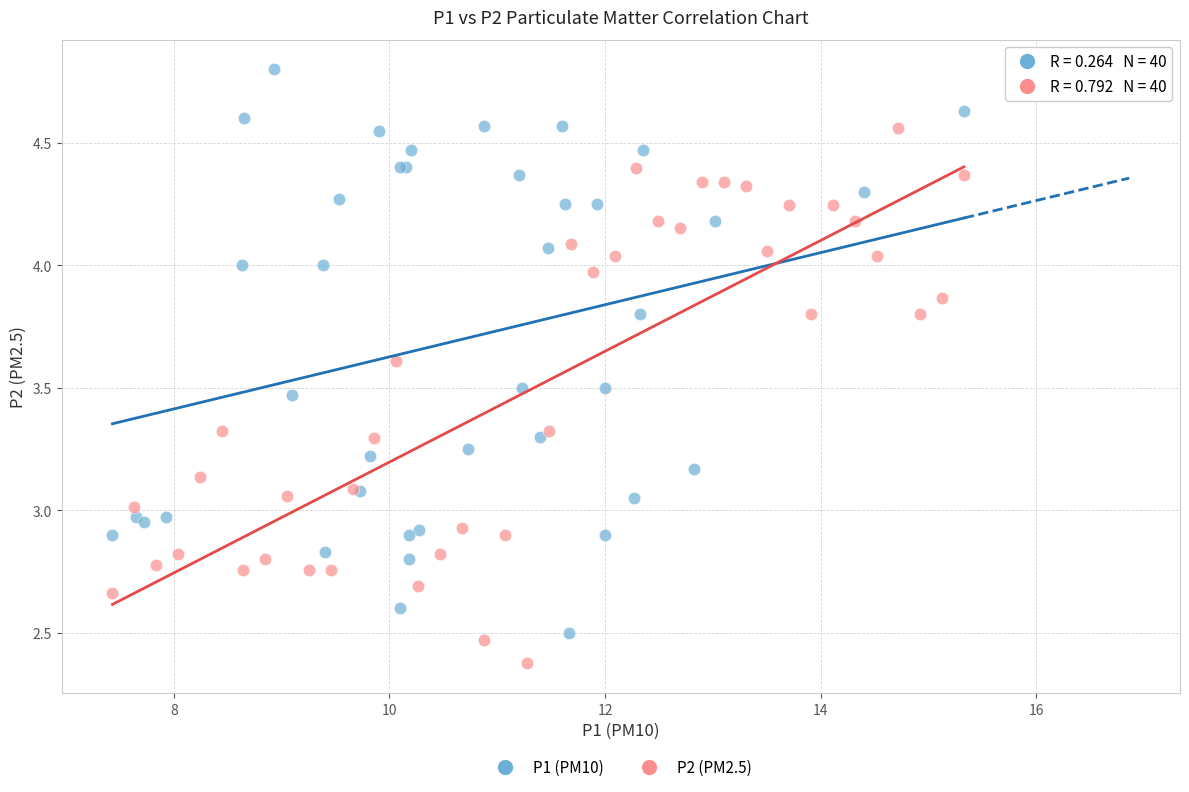

Which series has the largest Y range (max minus min)?

P1 (PM10)